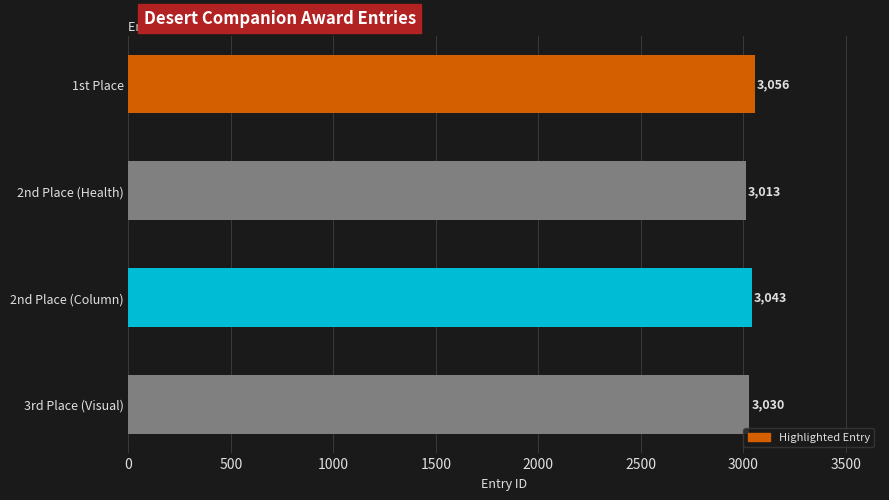

How many distinct data groups are displayed?

1